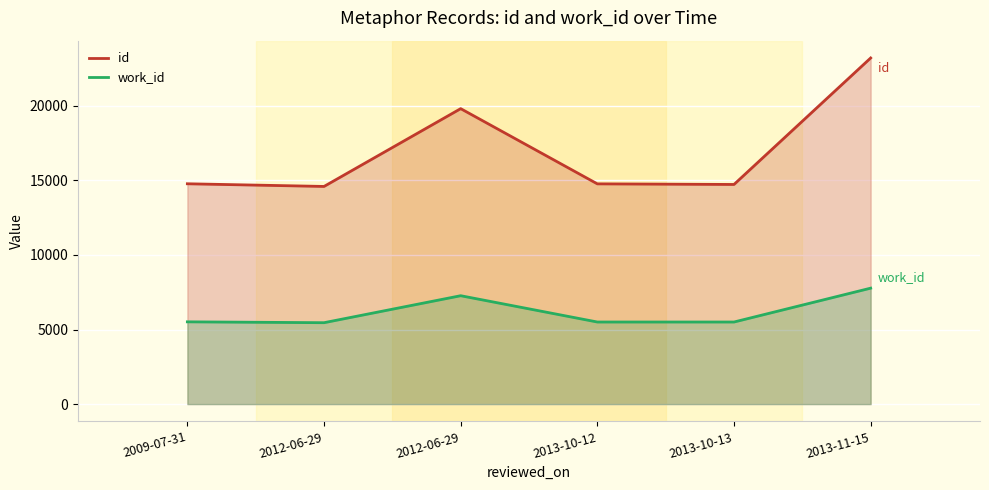

What is the sum of all id values?

101900